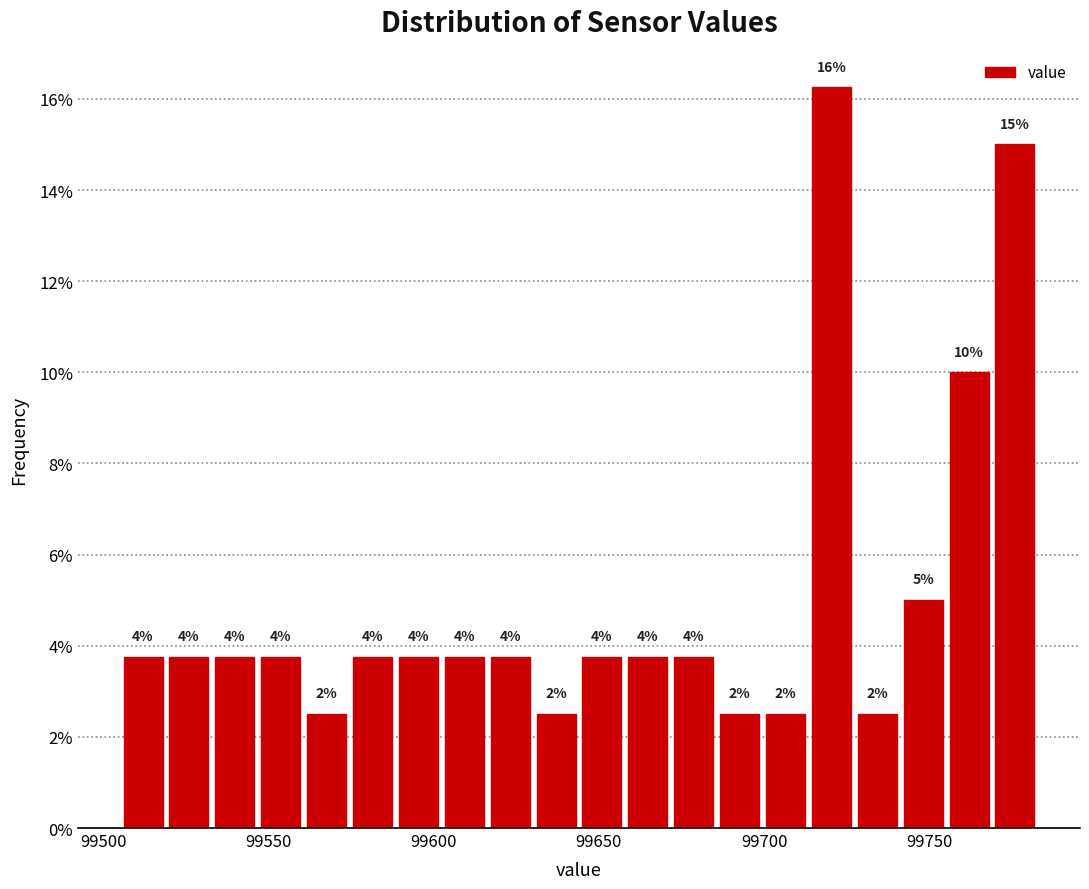

Read against the x-axis, roughly where is the centre of the tallest bar?

99720